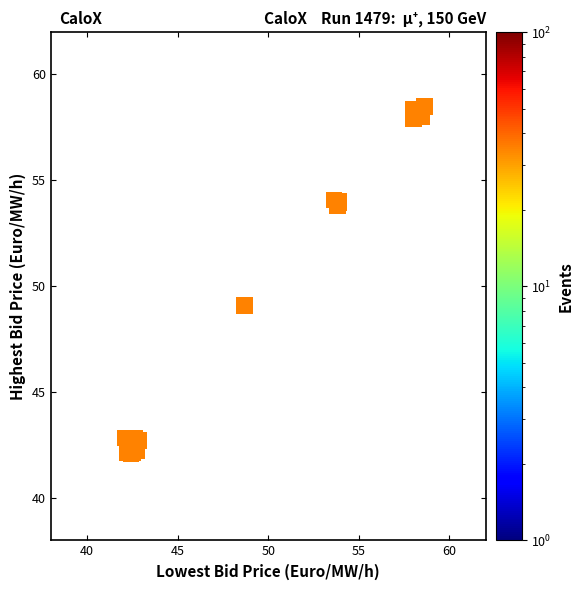

What Y value in the scatter plot is closest to 50?

49.1